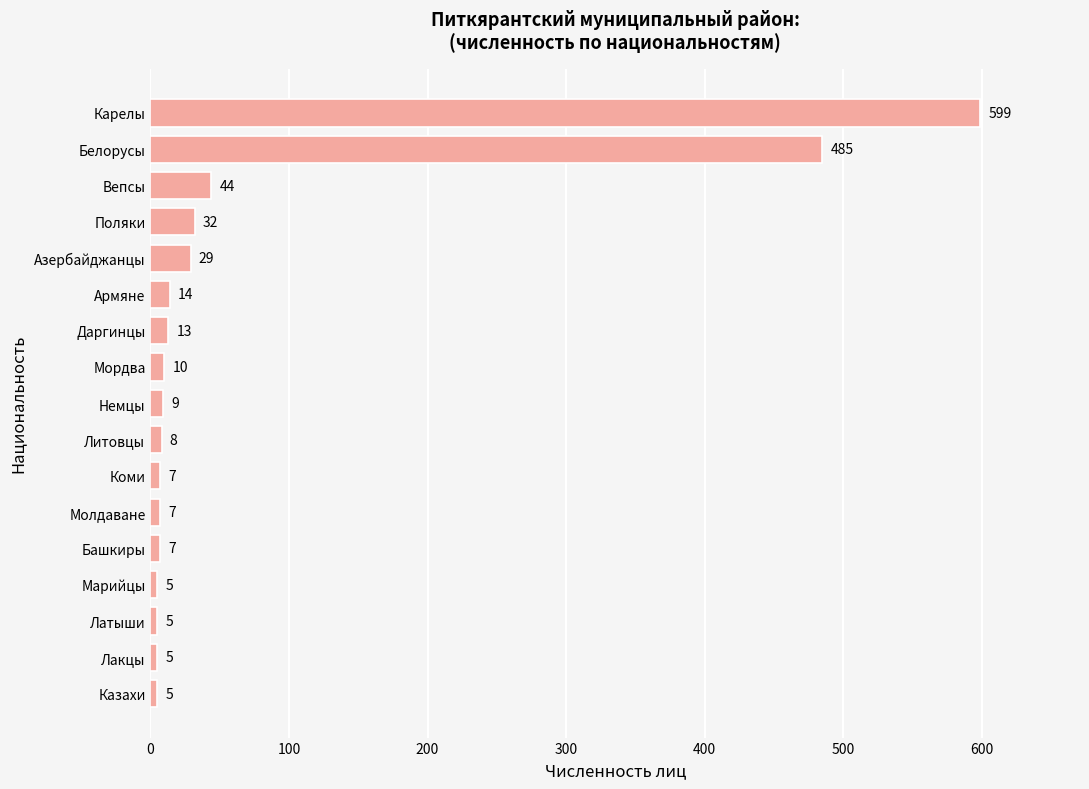

Reading bottom to top, what are all the values shown in this chart?

5	5	5	5	7	7	7	8	9	10	13	14	29	32	44	485	599